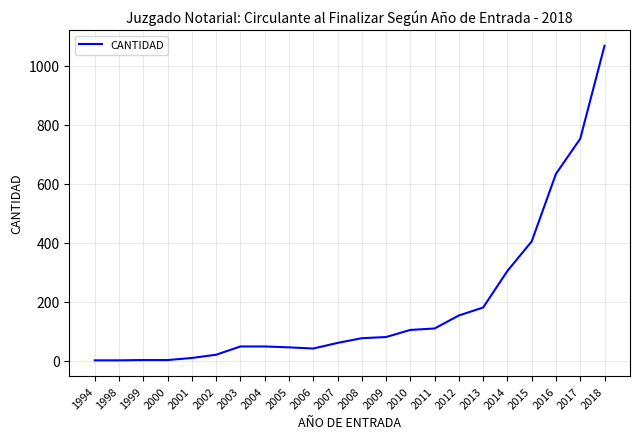

The value at 2014 is 182. True or false?

False